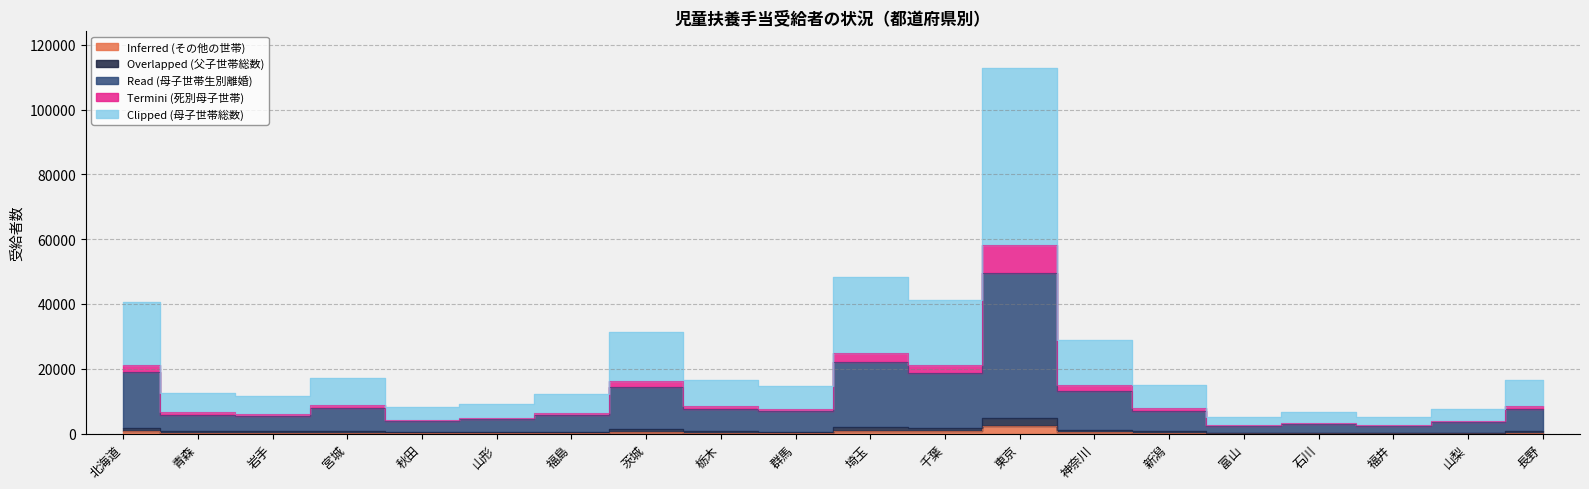

What are all the series names shown in the legend?

Inferred (その他の世帯), Overlapped (父子世帯総数), Read (母子世帯生別離婚), Termini (死別母子世帯), Clipped (母子世帯総数)